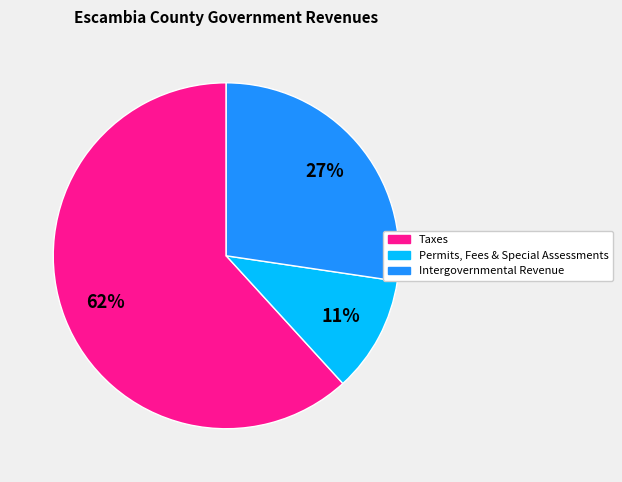

To the nearest percent, what is the average slice percentage?

33%